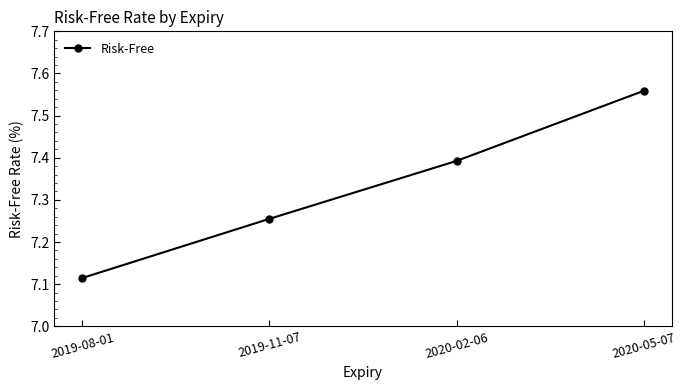

Is it true that the value at 2019-08-01 is 11.4?

False